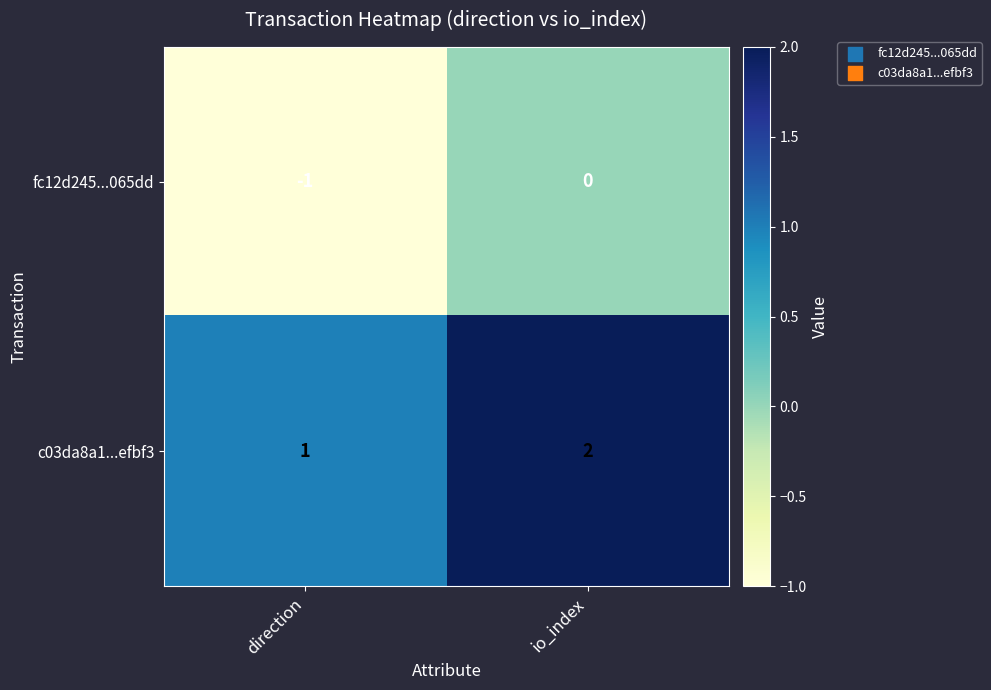

True or false: fc12d245...065dd has a value of 0 at io_index.

True